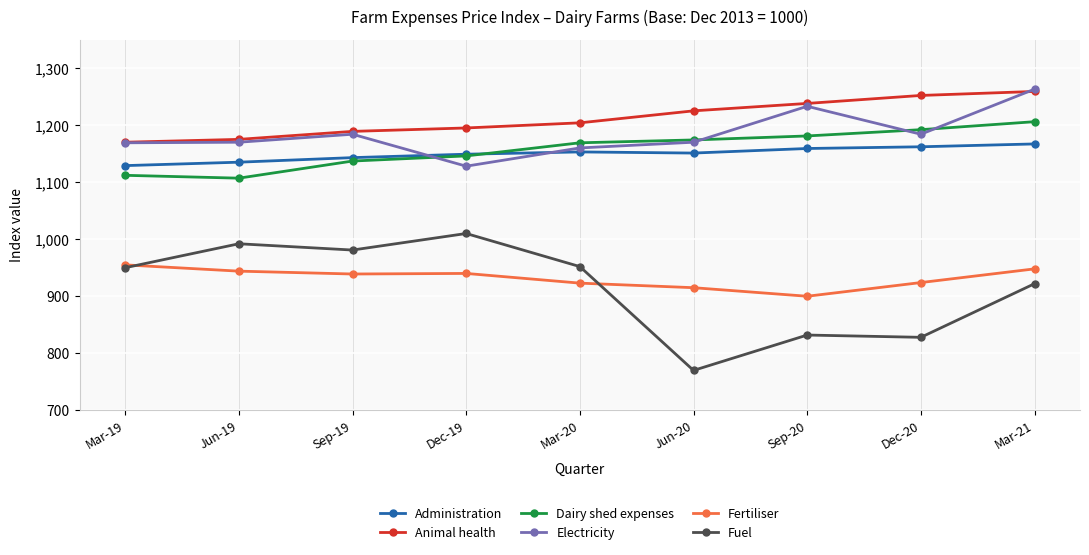

True or false: Fertiliser and Animal health cross at least once.

False